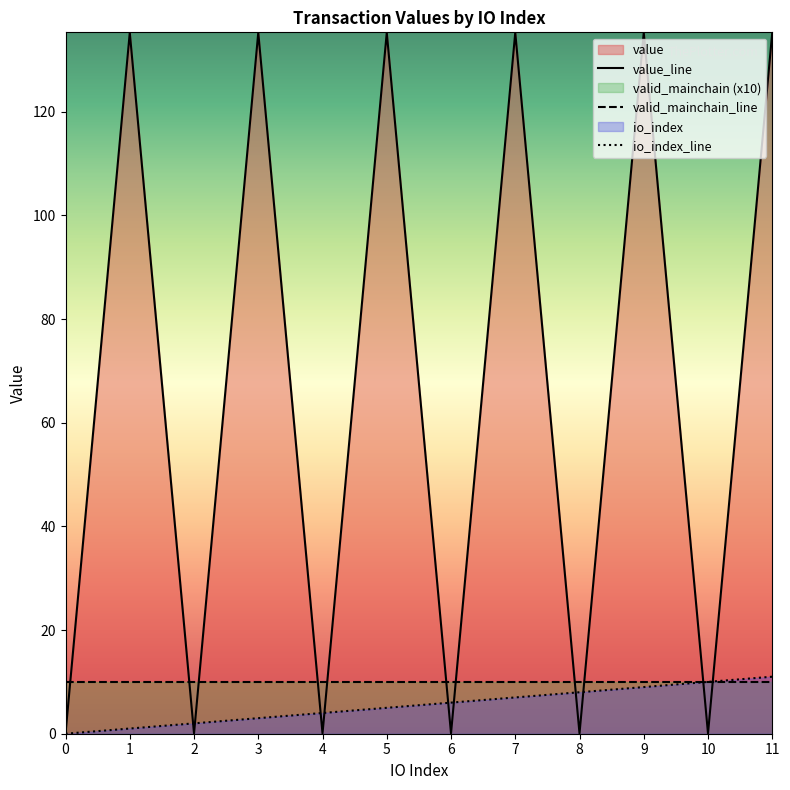

What is the value of the io_index point at the 12th from the left?

11.0